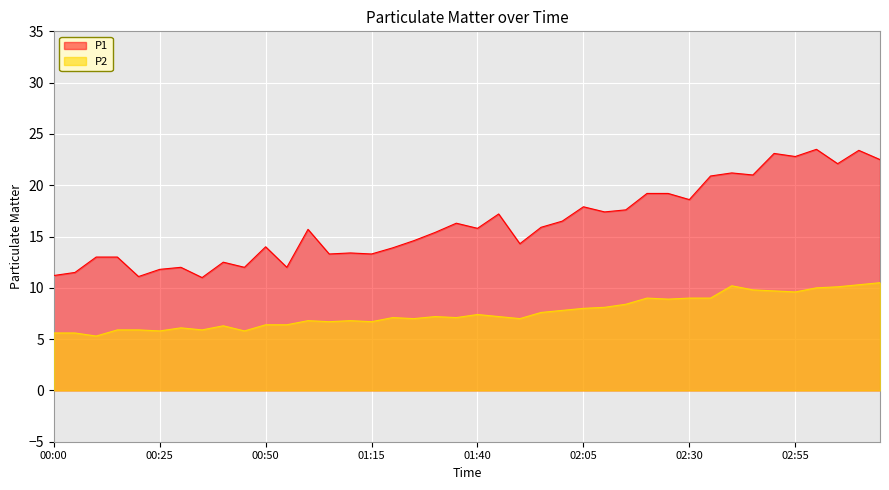

Is the value of P1 at 03:15 greater than the value of P2 at 03:10?

Yes